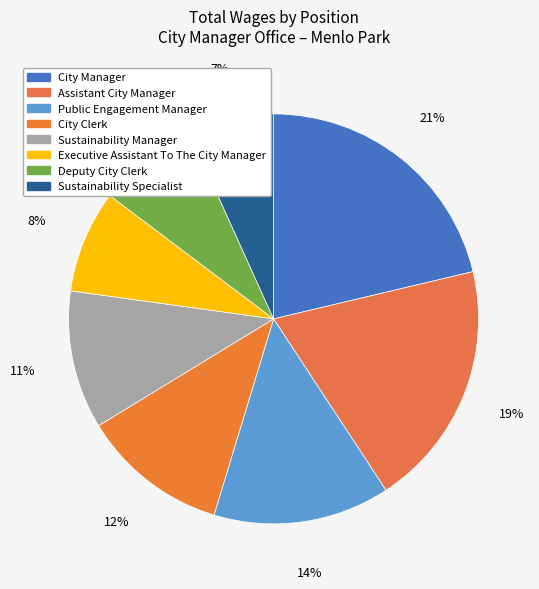

What is the smallest slice in the pie chart?

Sustainability Specialist